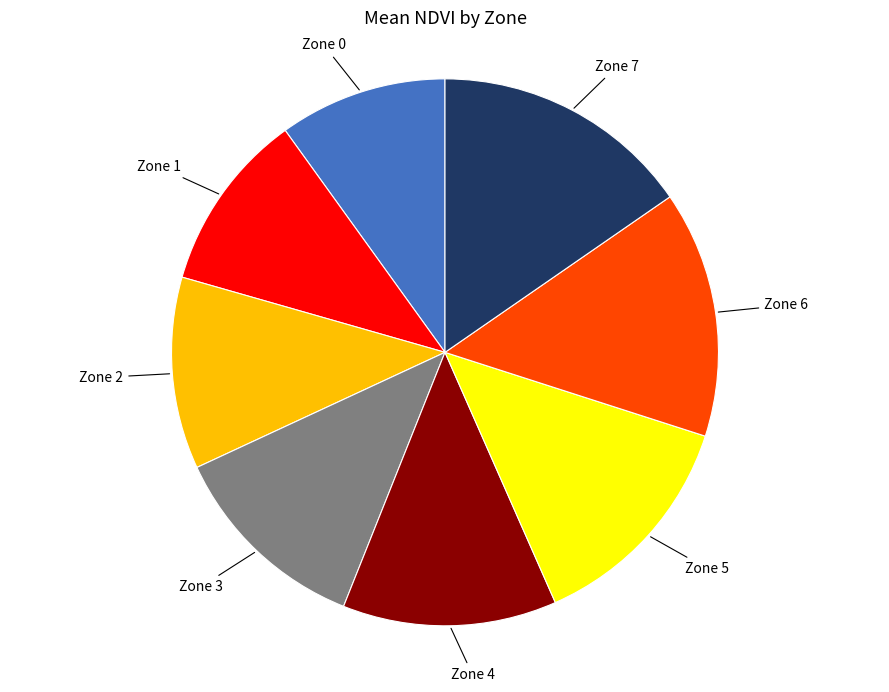

Is there any slice that represents more than half of the pie?

No